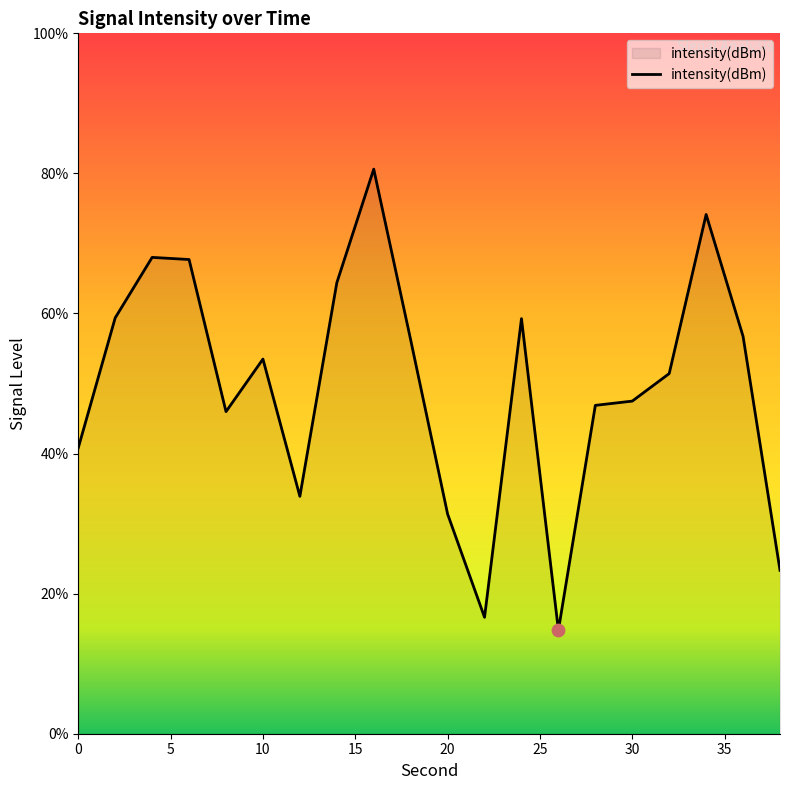

What is the maximum value shown in the chart?

80.6